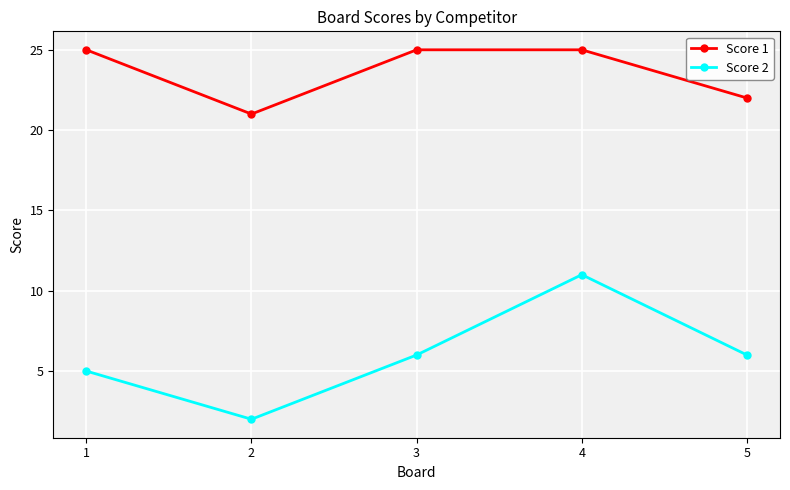

At which label is Score 1 closest to 23?

5